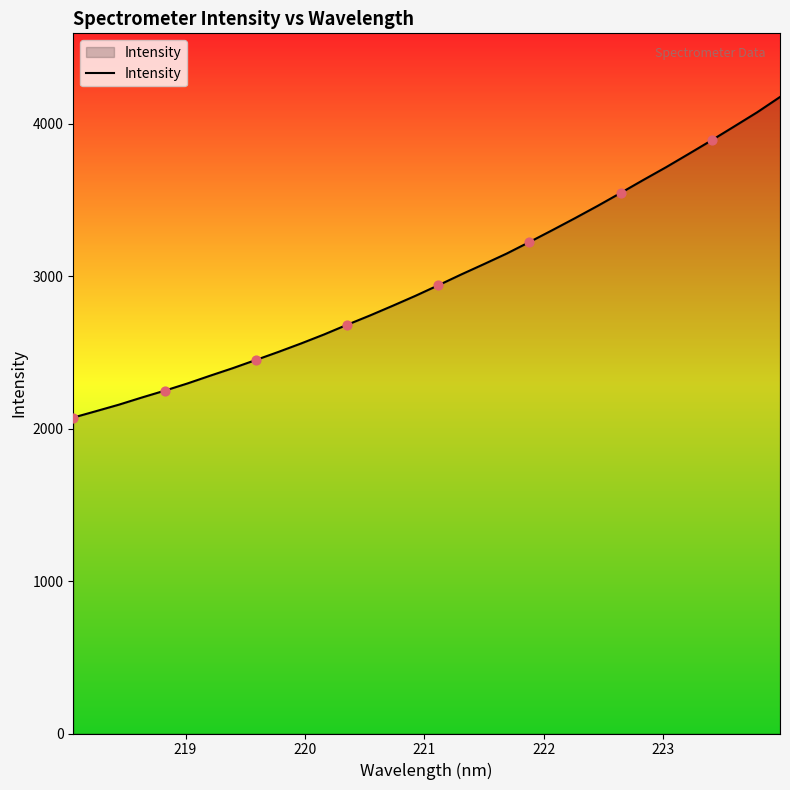

What is the difference between the maximum and minimum values?

2103.7